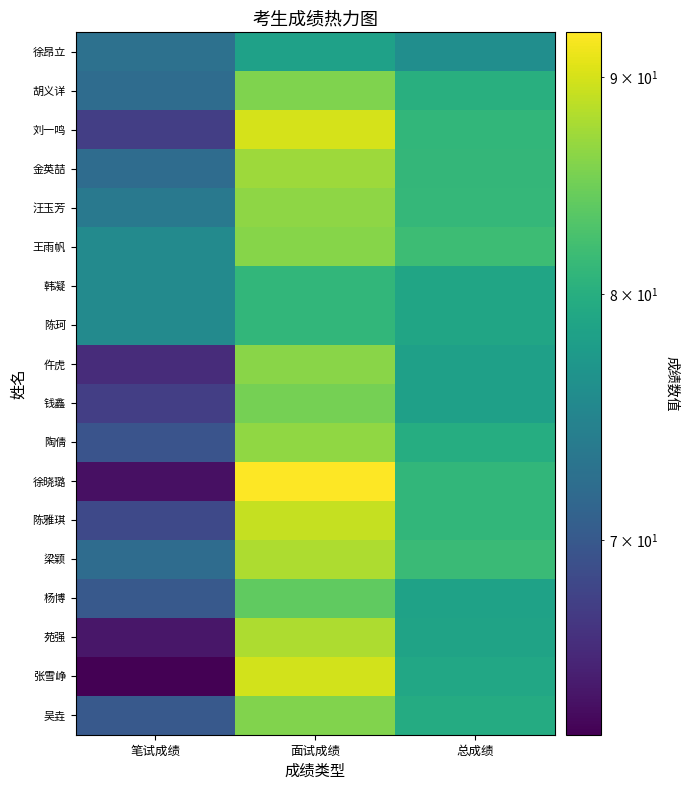

Reading left to right, extract all data points from this chart.

吴垚: 笔试成绩=70.0	面试成绩=85.8	总成绩=79.5
张雪峥: 笔试成绩=63.0	面试成绩=89.8	总成绩=79.1
苑强: 笔试成绩=64.5	面试成绩=88.0	总成绩=78.6
杨博: 笔试成绩=70.0	面试成绩=84.0	总成绩=78.4
梁颖: 笔试成绩=72.0	面试成绩=88.0	总成绩=81.6
陈雅琪: 笔试成绩=68.5	面试成绩=89.2	总成绩=80.9
徐晓璐: 笔试成绩=64.0	面试成绩=92.2	总成绩=80.9
陶倩: 笔试成绩=69.5	面试成绩=86.6	总成绩=79.8
钱鑫: 笔试成绩=67.5	面试成绩=85.2	总成绩=78.1
仵虎: 笔试成绩=66.0	面试成绩=86.2	总成绩=78.1
陈珂: 笔试成绩=75.5	面试成绩=81.0	总成绩=78.8
韩凝: 笔试成绩=75.5	面试成绩=81.0	总成绩=78.8
王雨帆: 笔试成绩=75.5	面试成绩=86.0	总成绩=81.8
汪玉芳: 笔试成绩=73.5	面试成绩=86.4	总成绩=81.2
金英喆: 笔试成绩=72.0	面试成绩=87.2	总成绩=81.1
刘一鸣: 笔试成绩=67.5	面试成绩=90.0	总成绩=81.0
胡义详: 笔试成绩=72.0	面试成绩=85.6	总成绩=80.2
徐昂立: 笔试成绩=72.5	面试成绩=78.2	总成绩=75.9